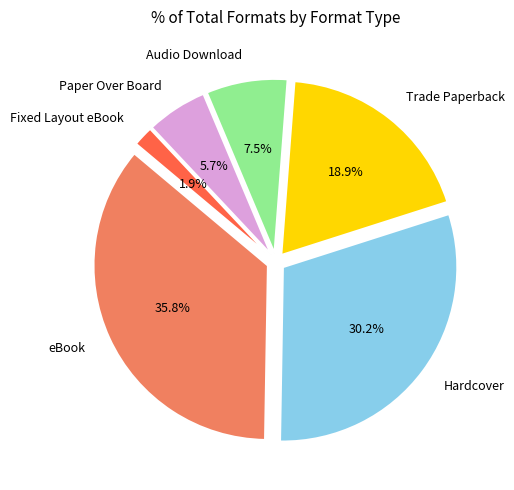

Which category has the biggest portion of the pie?

eBook